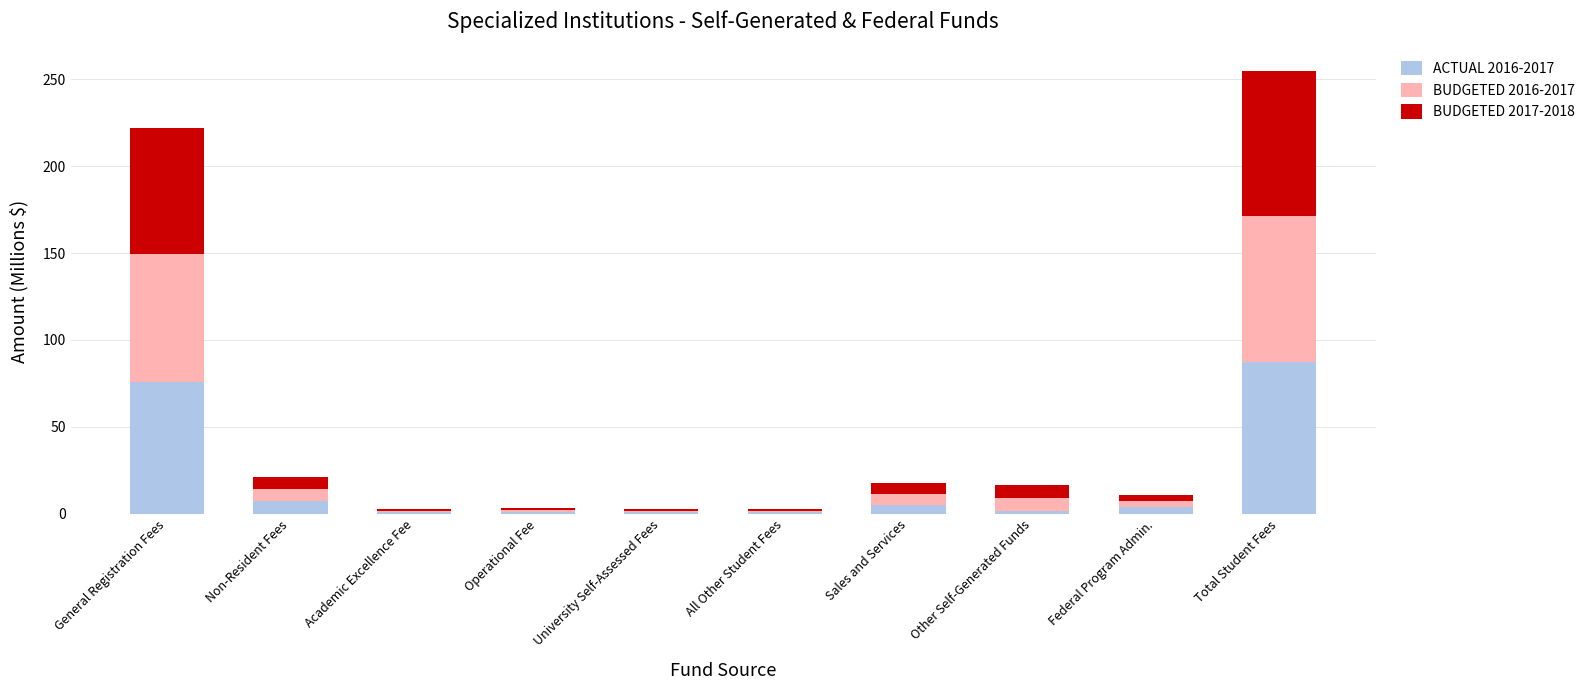

Are the bars horizontal?

No